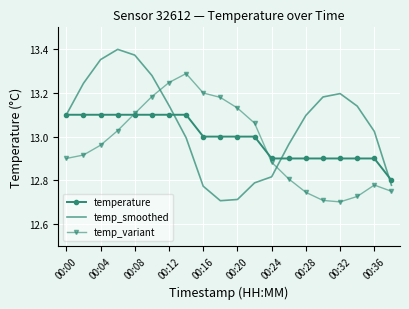

Rank the series by their maximum value, from highest to lowest.

temp_smoothed, temp_variant, temperature